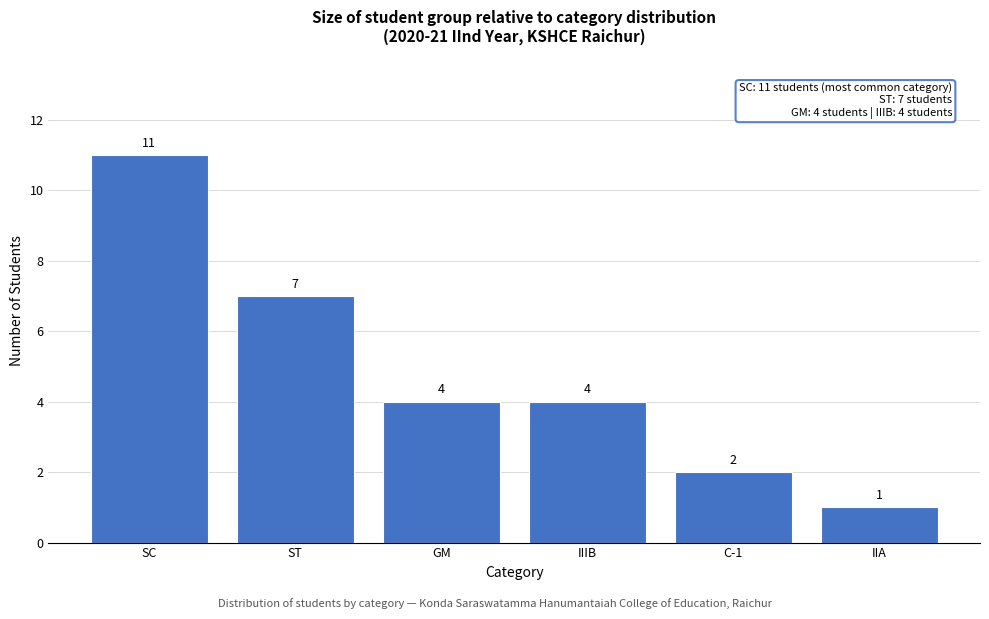

Reading left to right, what are all the values shown in this chart?

SC=11	ST=7	GM=4	IIIB=4	C-1=2	IIA=1